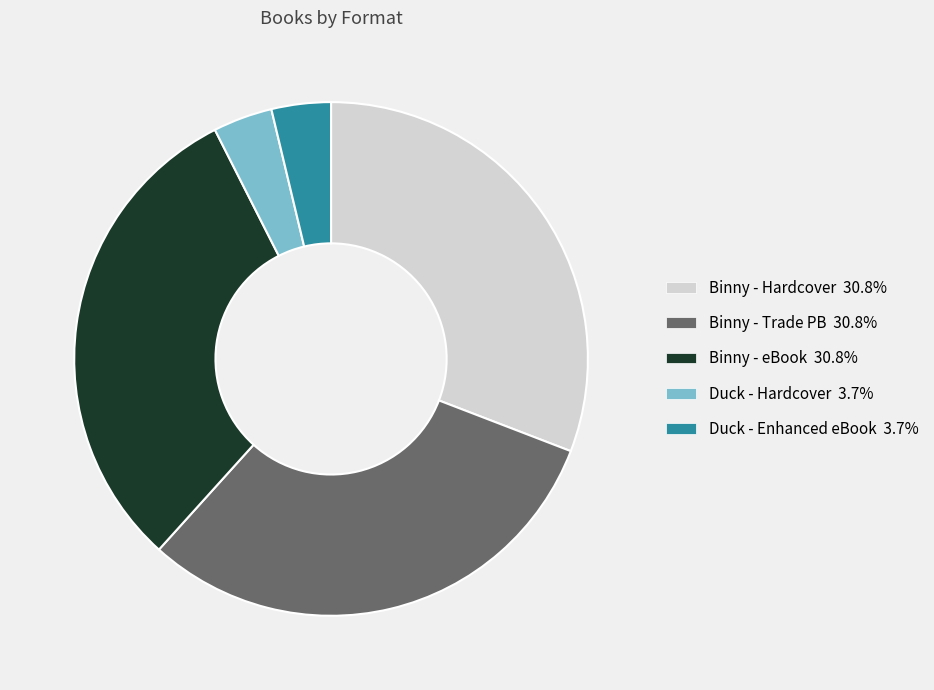

Is there any slice that represents more than half of the pie?

No